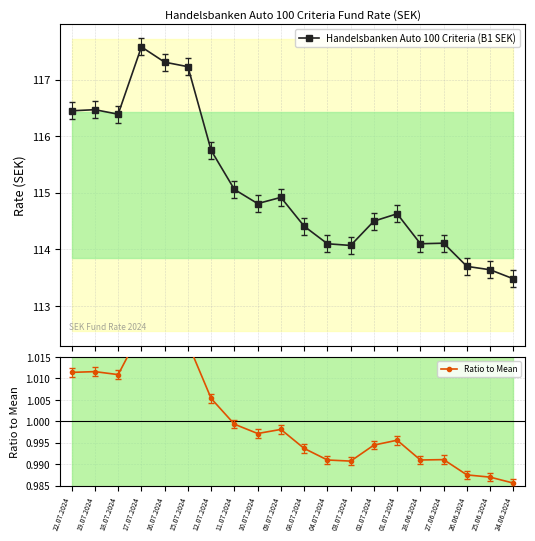

Rank the series by their average value, from highest to lowest.

Handelsbanken Auto 100 Criteria (B1 SEK), Ratio to Mean